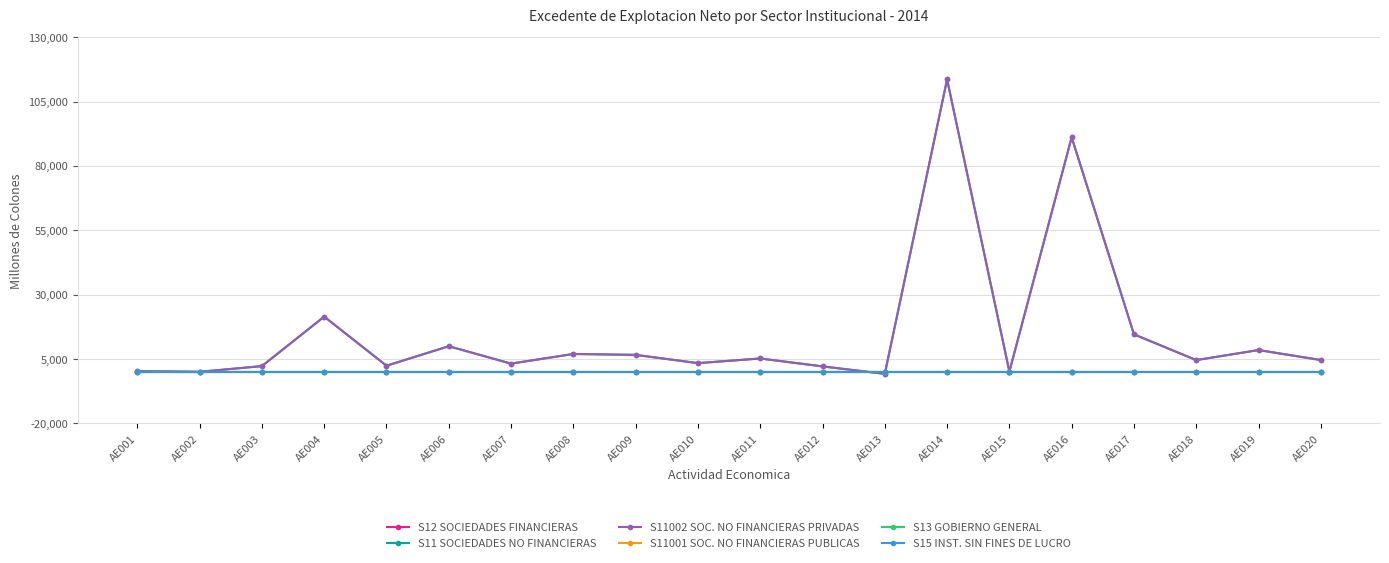

List the series in order of their peak value, lowest first.

S12 SOCIEDADES FINANCIERAS, S11001 SOC. NO FINANCIERAS PUBLICAS, S13 GOBIERNO GENERAL, S15 INST. SIN FINES DE LUCRO, S11 SOCIEDADES NO FINANCIERAS, S11002 SOC. NO FINANCIERAS PRIVADAS